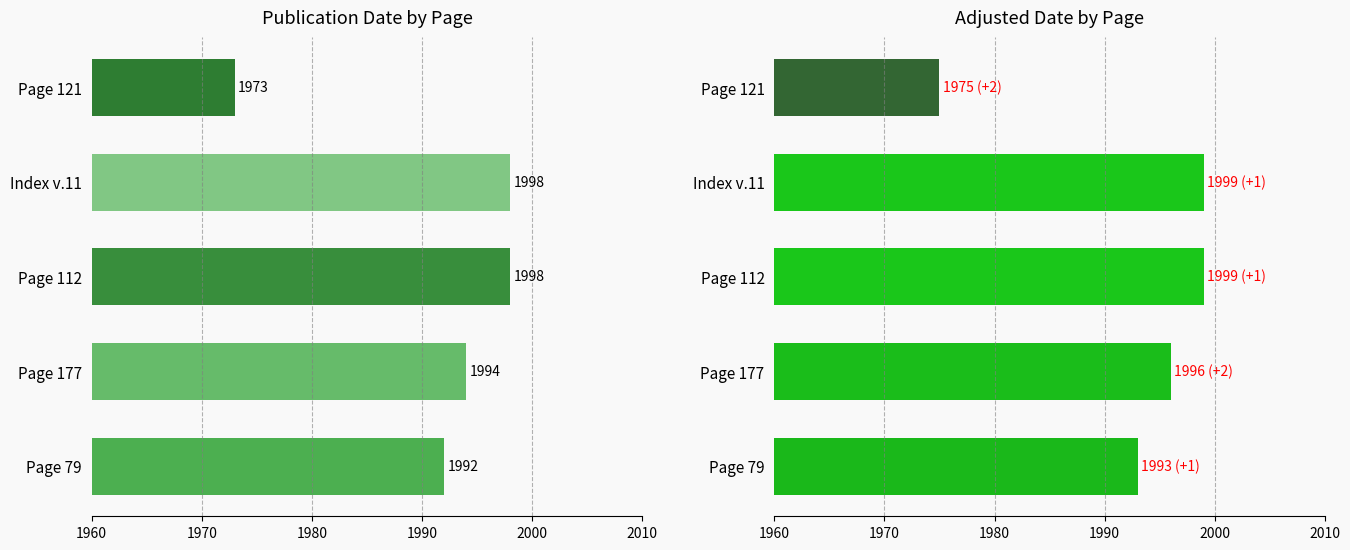

What is the sum of the Adjusted Date values at Page 177 and Page 121?

3971